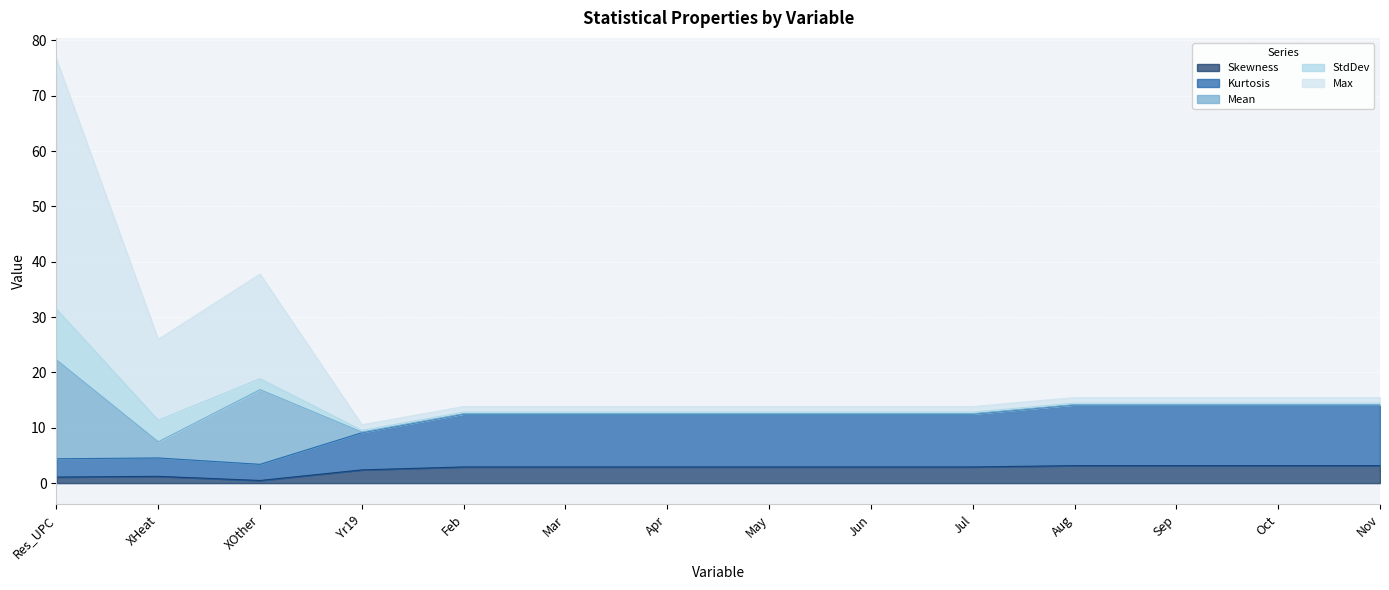

At how many categories does at least one series exceed 15?

7